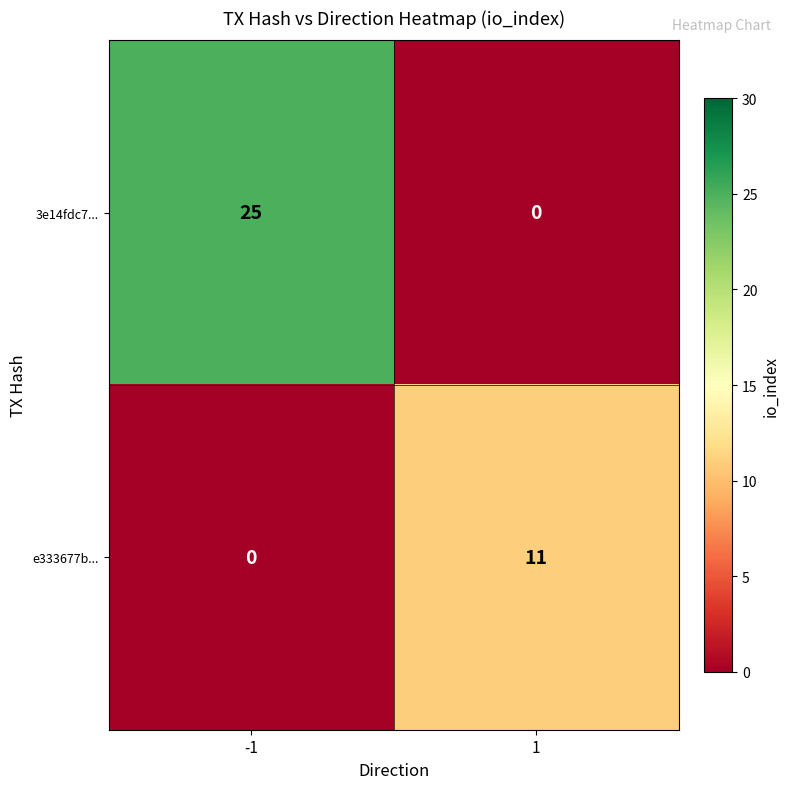

What is the sum of the e333677b... values at 1 and -1?

11